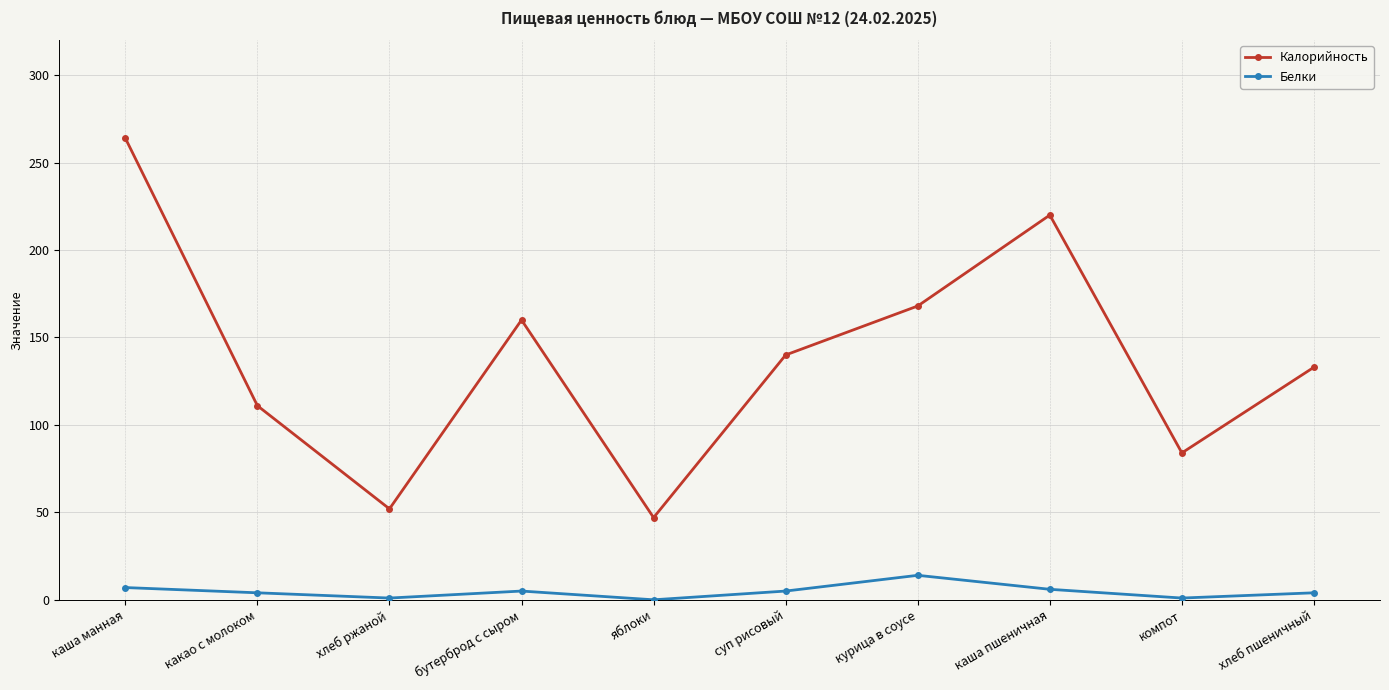

Which series has the widest spread of values?

Калорийность